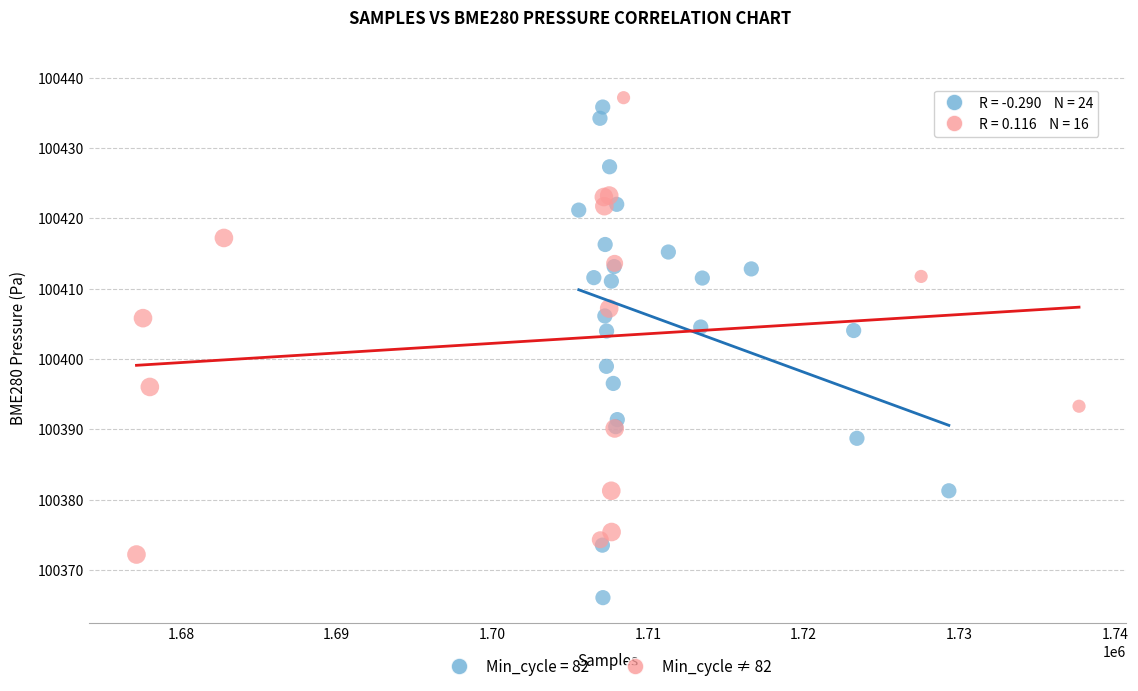

Which series reaches the minimum Y coordinate?

Min_cycle = 82